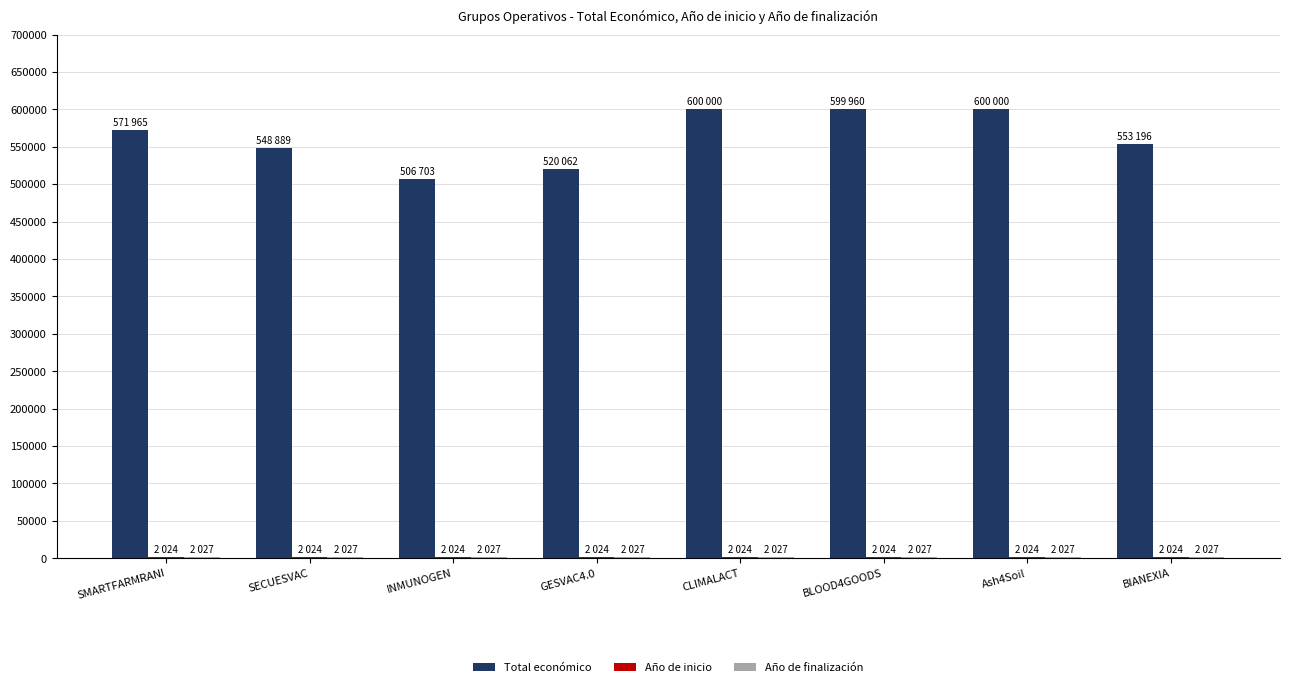

Which series has the largest total across all categories?

Total económico